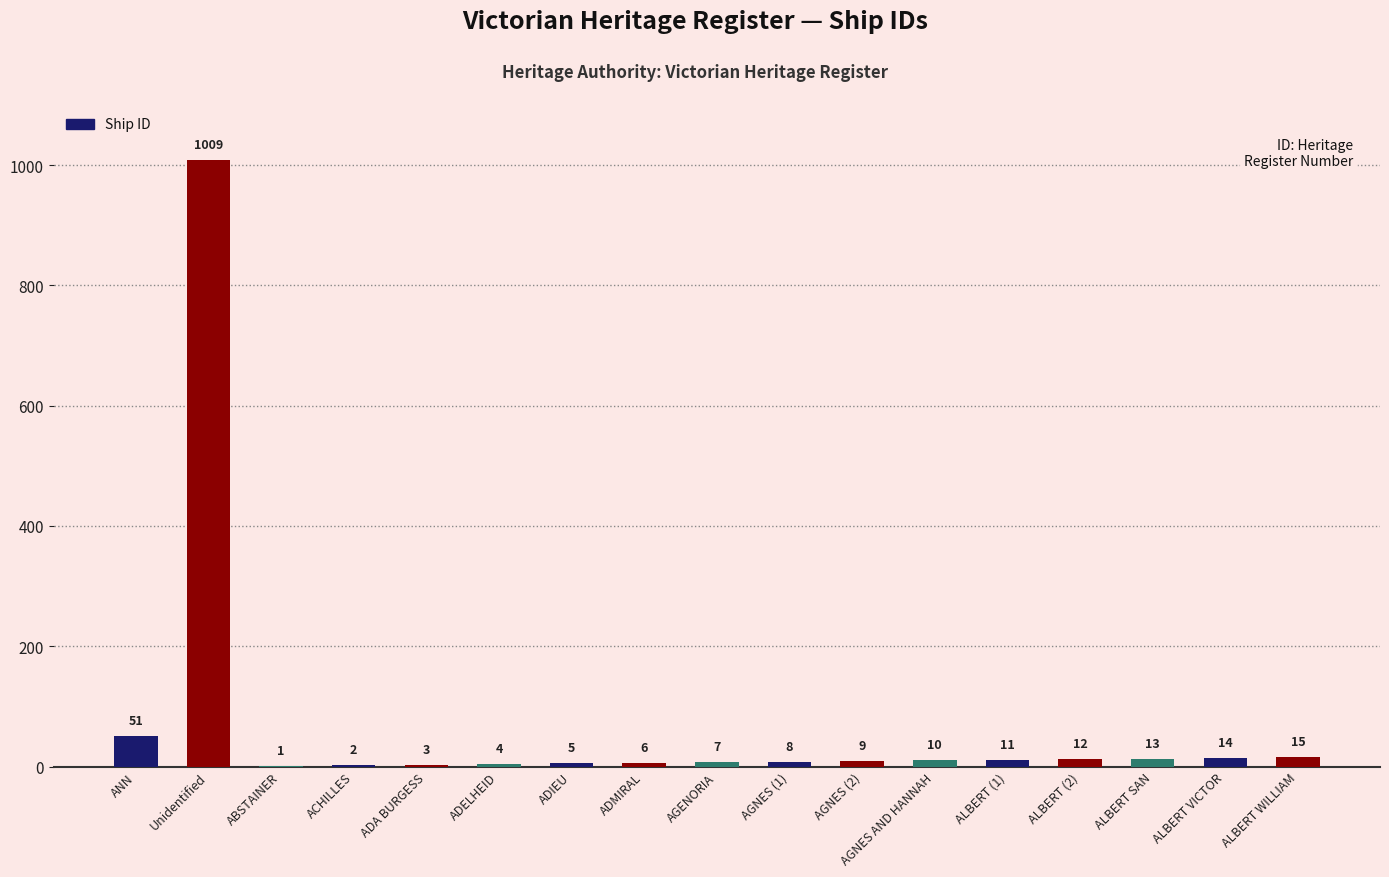

Reading left to right, list all the values displayed in this chart.

51	1009	1	2	3	4	5	6	7	8	9	10	11	12	13	14	15